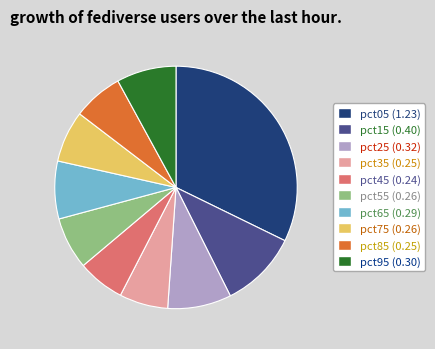

Is there any slice that represents more than half of the pie?

No